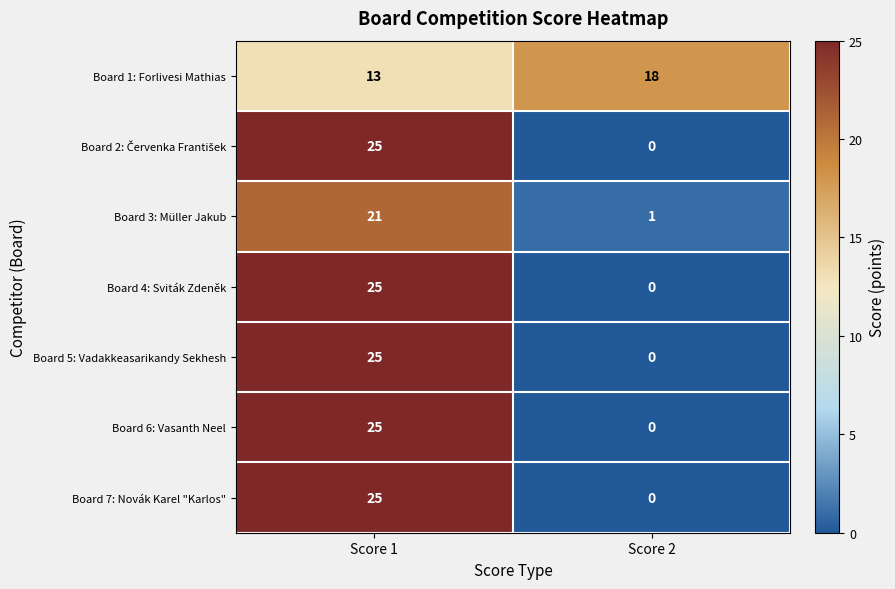

At which label is Board 1: Forlivesi Mathias closest to 15?

Score 1